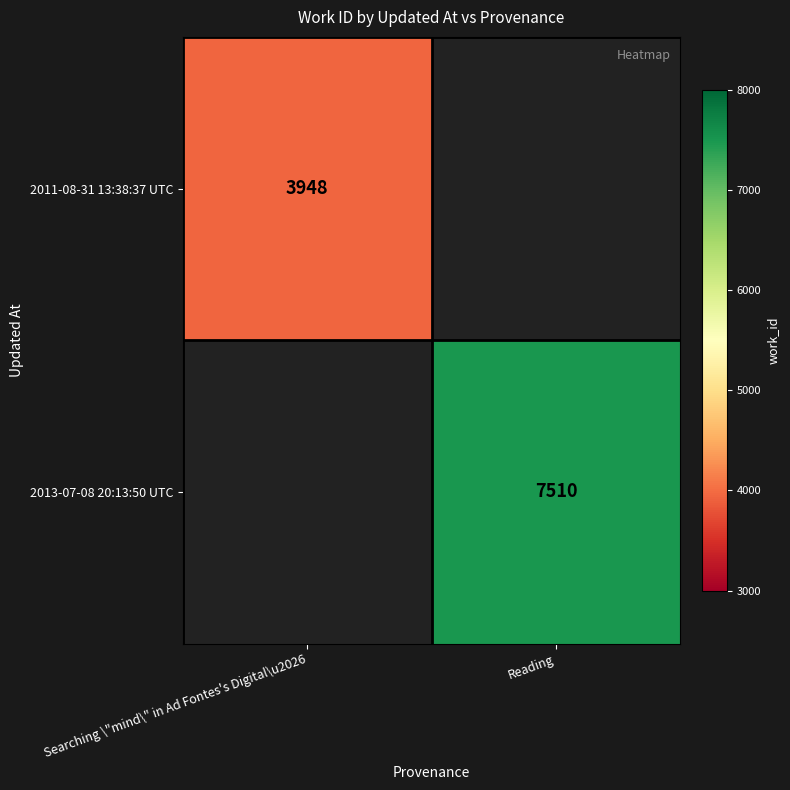

The 2013-07-08 20:13:50 UTC series shows 1908.4 at Reading. True or false?

False